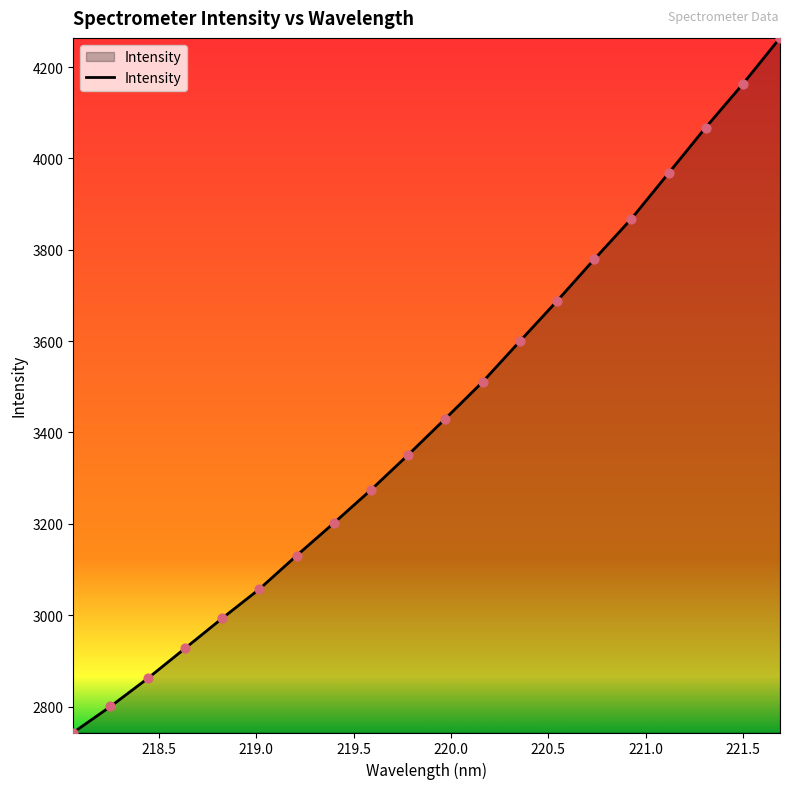

What is the difference between the maximum and minimum values?

1520.7